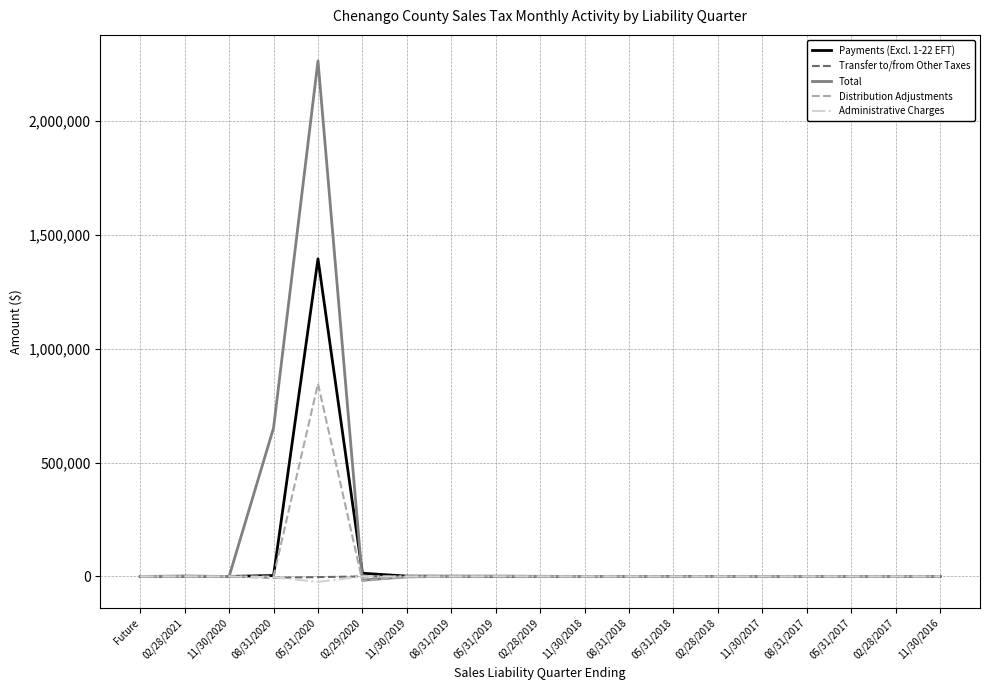

Where is Distribution Adjustments nearest to the value 413268?

05/31/2019